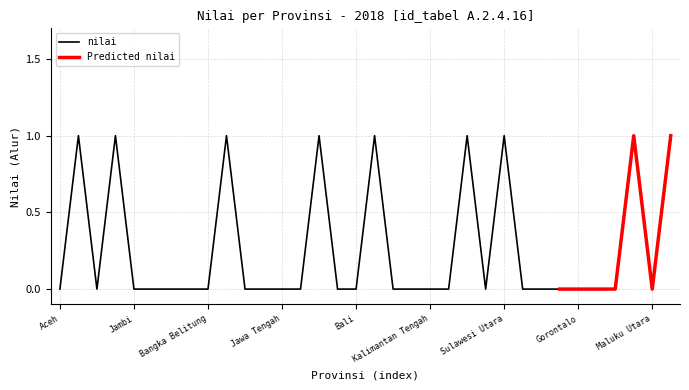

List the labels in order of value, largest first.

Sumatera Utara, Riau, Kepulauan Riau, Jawa Timur, Nusa Tenggara Barat, Kalimantan Timur, Sulawesi Utara, Maluku, Papua Barat, Aceh, Sumatera Barat, Jambi, Sumatera Selatan, Bengkulu, Lampung, Bangka Belitung, DKI Jakarta, Jawa Barat, Jawa Tengah, D.I Yogyakarta, Banten, Bali, Nusa Tenggara Timur, Kalimantan Barat, Kalimantan Tengah, Kalimantan Selatan, Kalimantan Utara, Sulawesi Tengah, Sulawesi Selatan, Sulawesi Tenggara, Gorontalo, Sulawesi Barat, Papua, Maluku Utara